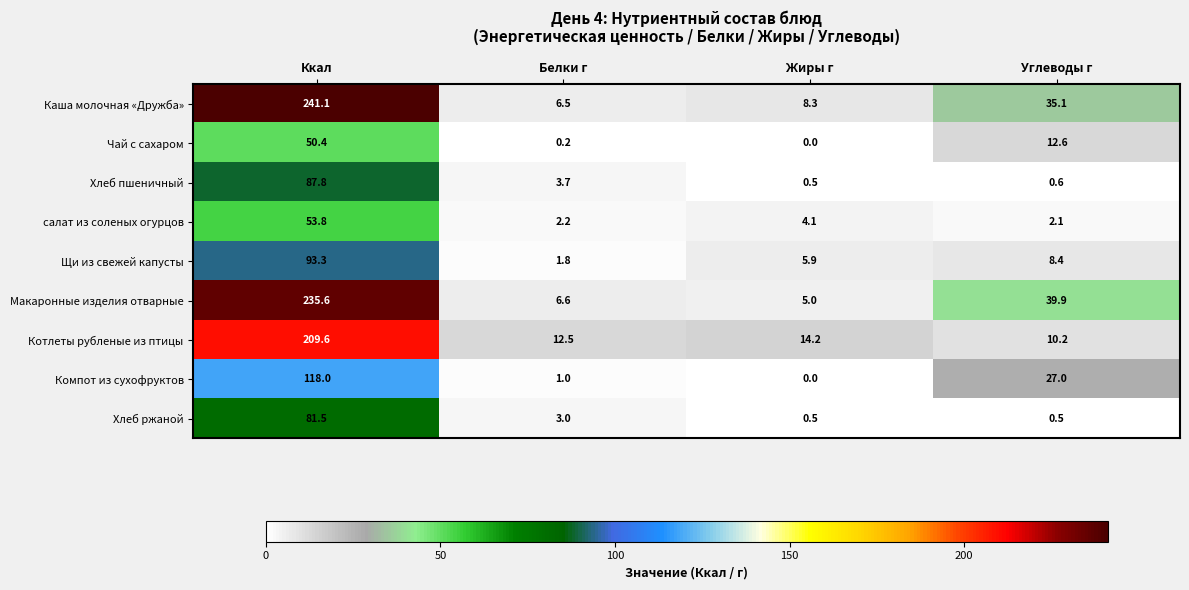

The Чай с сахаром series shows 31.1 at Жиры г. True or false?

False